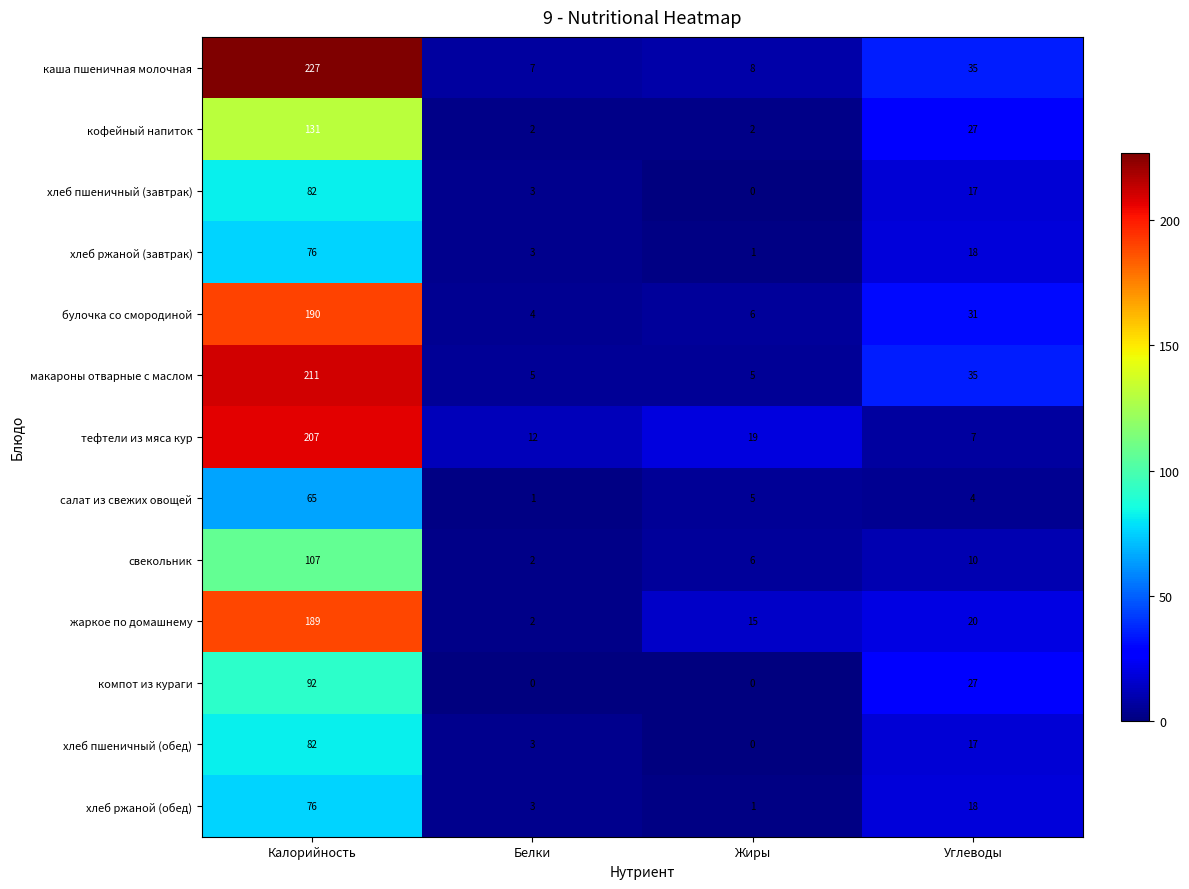

True or false: хлеб ржаной (обед) has a value of 3 at Белки.

True